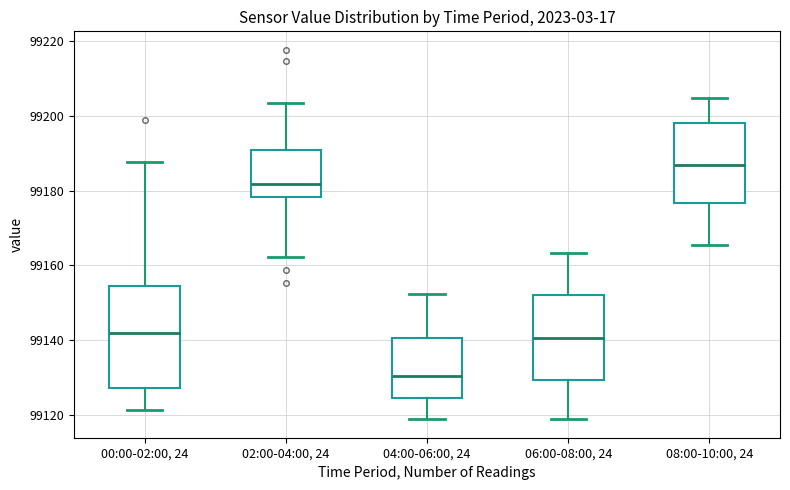

Where does the median line of the box for 08:00-10:00, 24 sit on the y-axis? The values are not printed on the chart, so give them approximately, as read against the axis.

99186